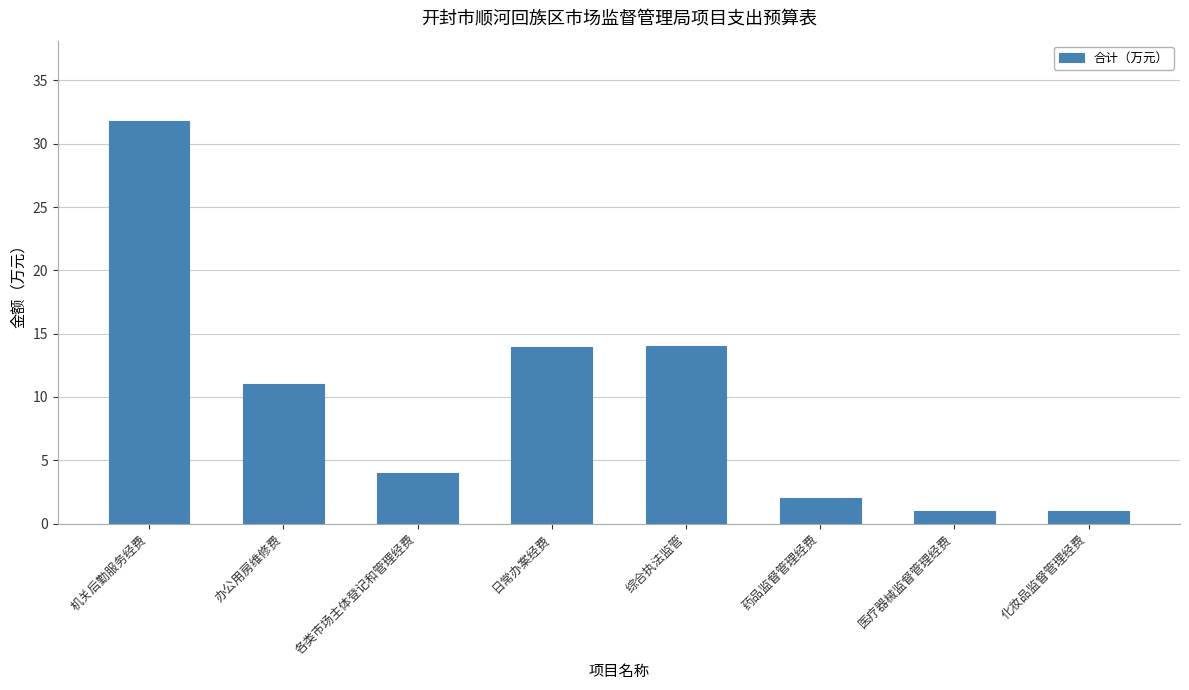

What is the label of the 2nd bar from the left?

办公用房维修费